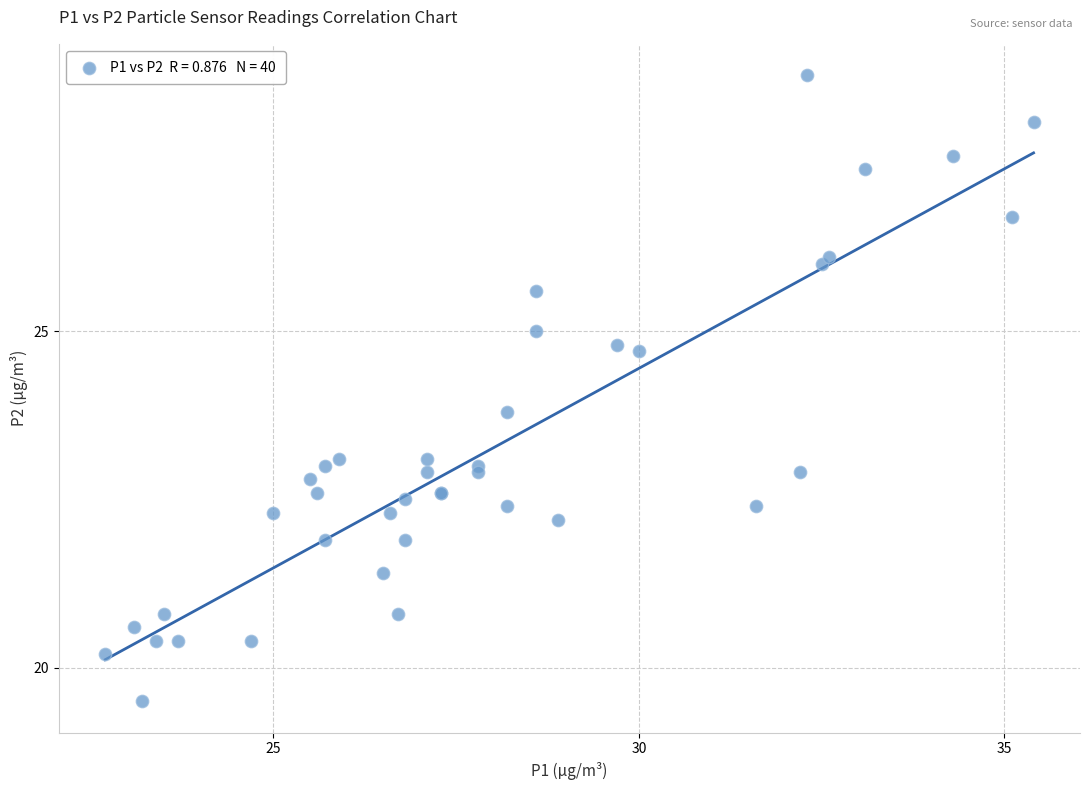

What Y value in the scatter plot is closest to 24?

23.8